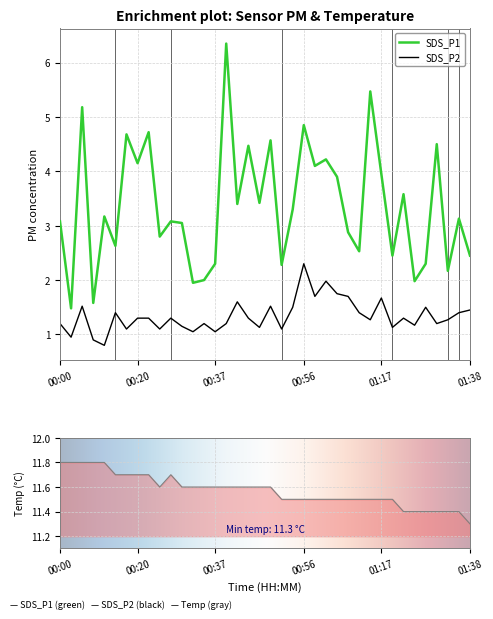

The SDS_P2 series shows 0.4 at 00:34. True or false?

False